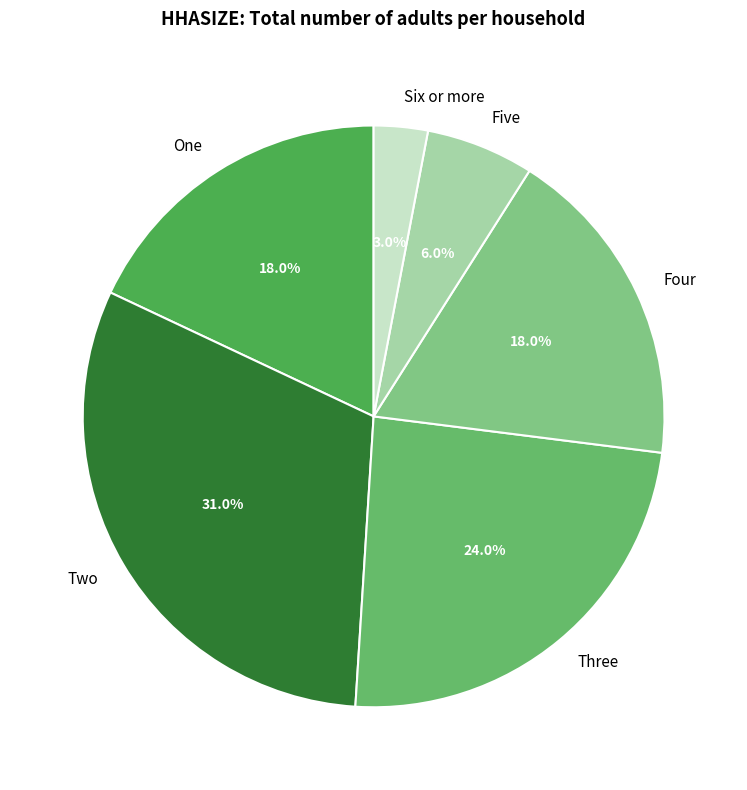

The One slice represents 29% of the pie. True or false?

False